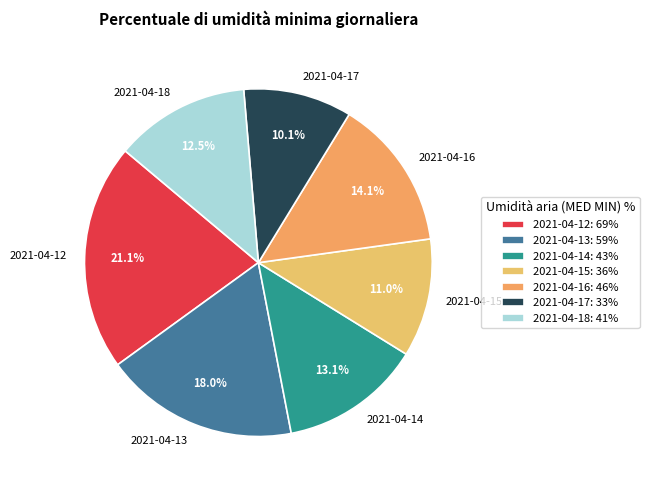

What is the ratio of the value at 2021-04-18 to the value at 2021-04-17?

1.2